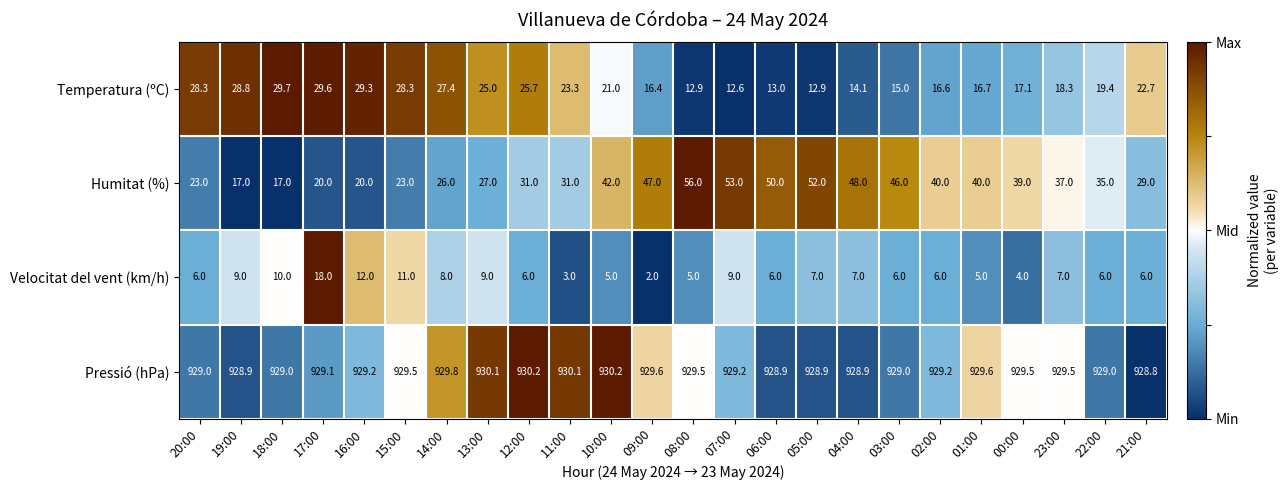

How many categories are shown in the chart?

24